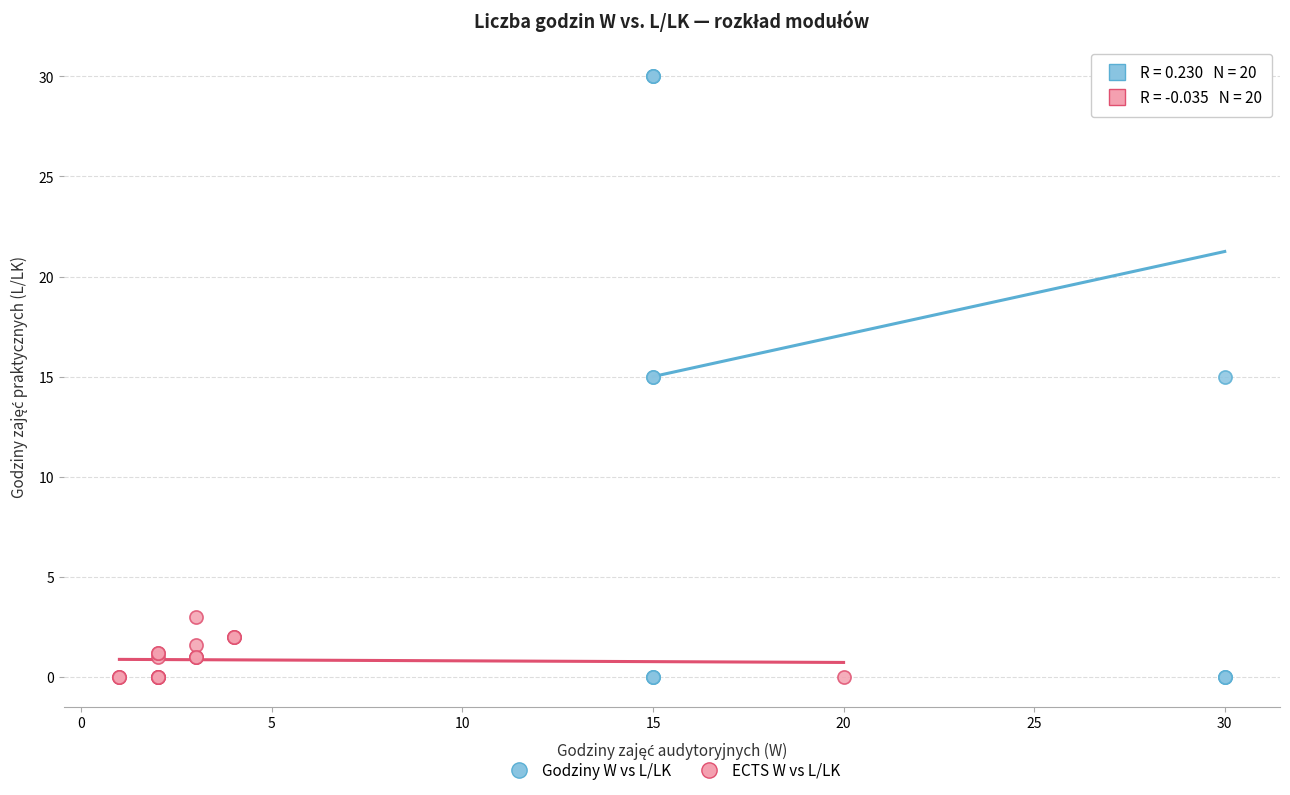

Which series reaches the maximum Y coordinate?

Godziny W vs L/LK